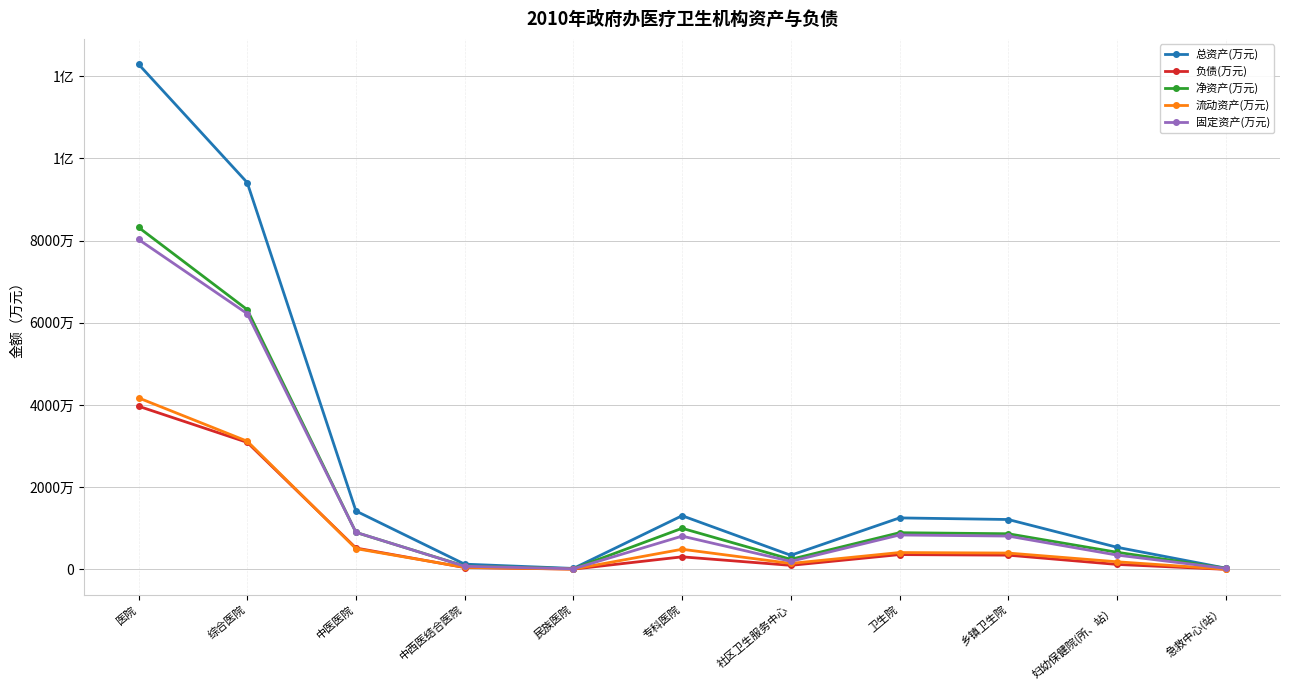

What is the total value across all series at 妇幼保健院(所、站）?

16127893